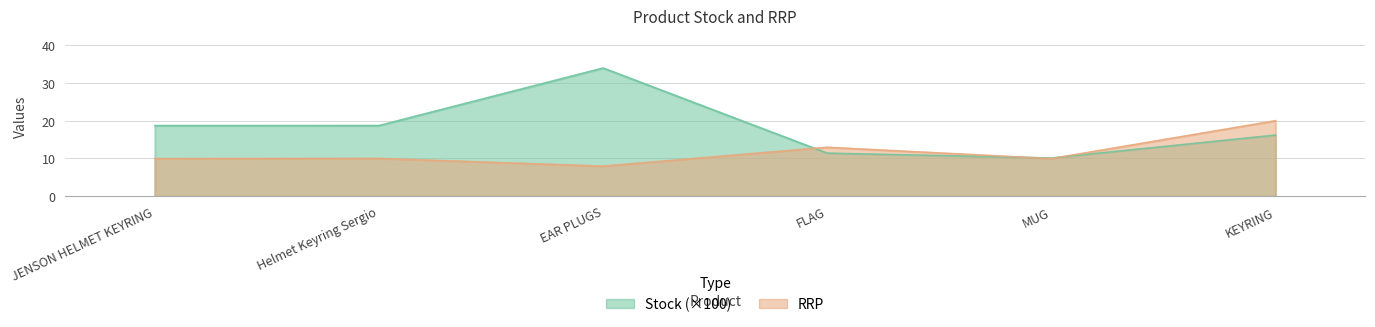

Reading left to right, transcribe all the data shown in this chart.

Stock: 18.7	18.7	34.0	11.4	10.1	16.2
RRP: 9.9	10.0	8.0	12.9	9.9	20.0